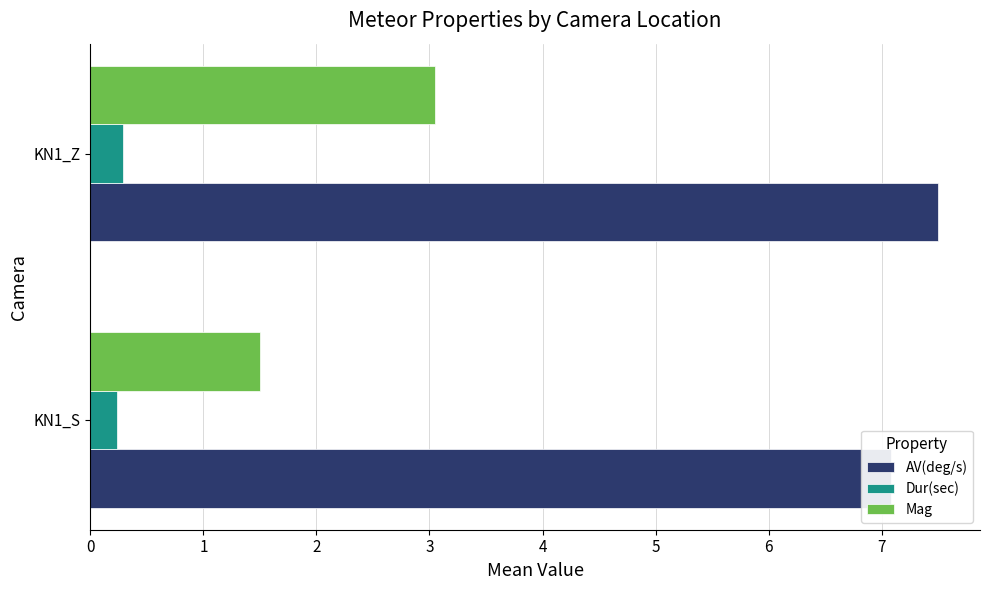

What is the lowest value of the Dur(sec) series?

0.2